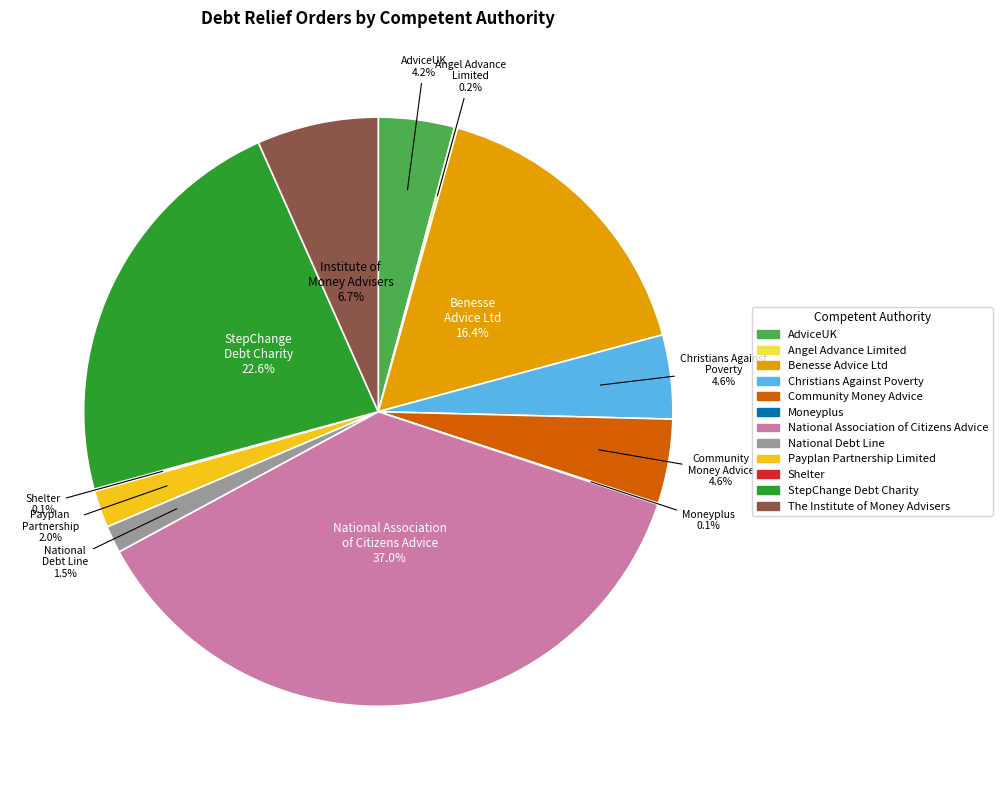

Does The Institute of Money Advisers account for over 50% of the chart?

No